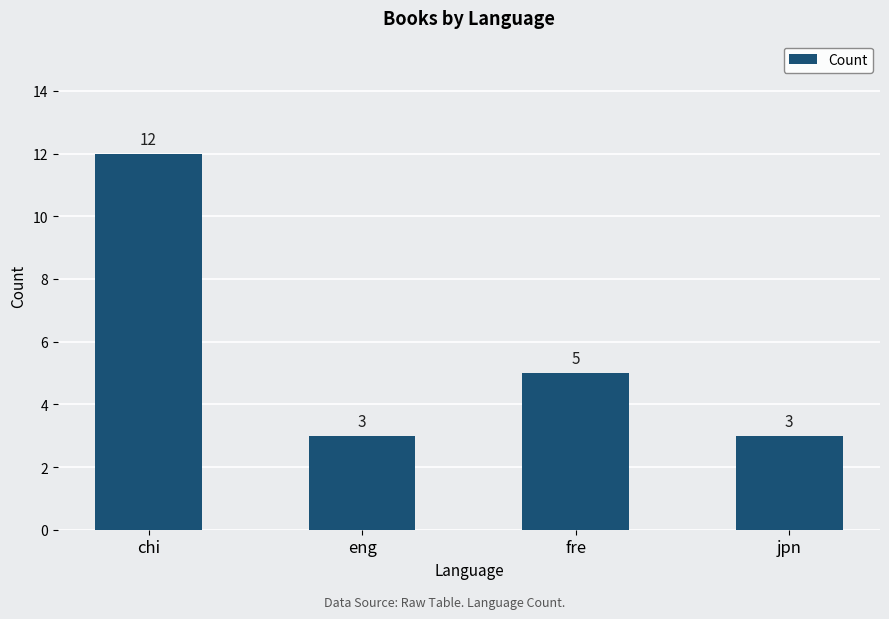

How many values are below 5?

2